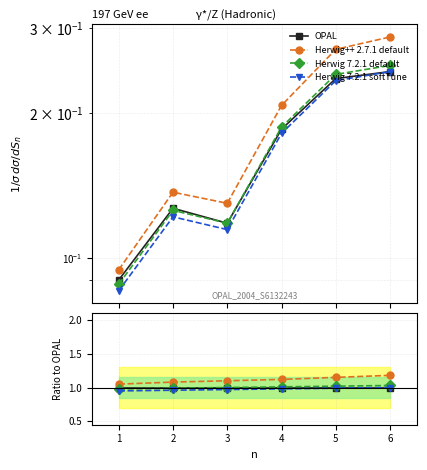

True or false: Herwig 7.2.1 default and OPAL cross at least once.

False